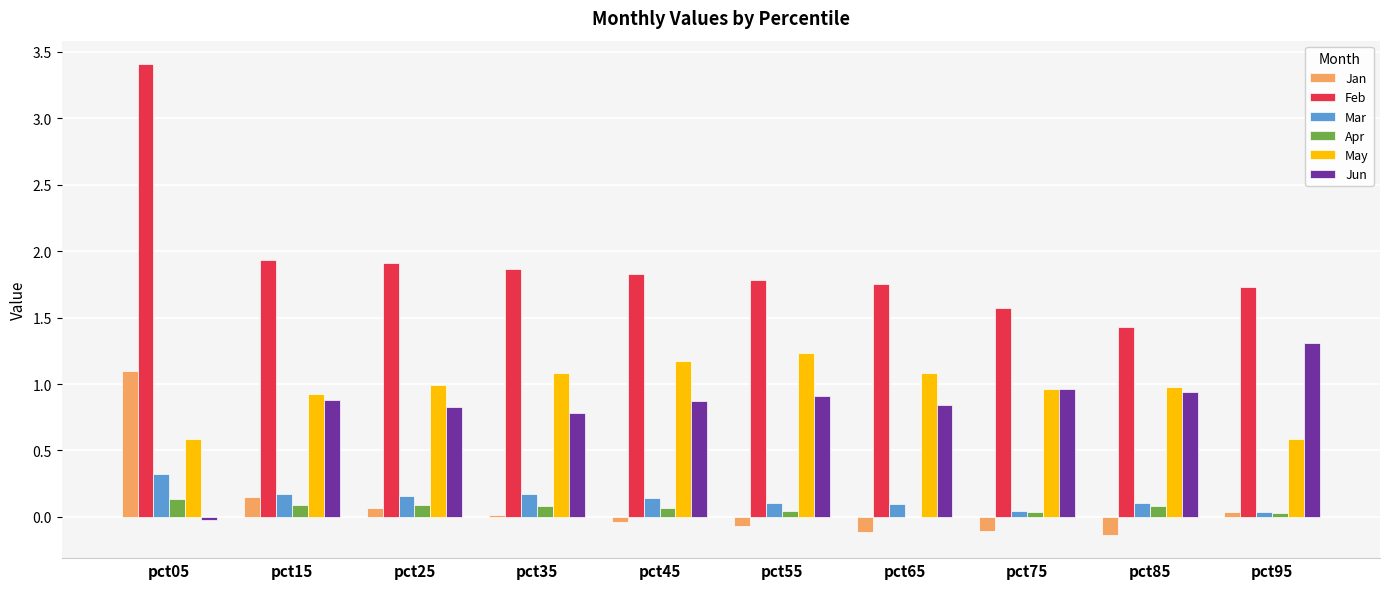

What are all the series names shown in the legend?

Jan, Feb, Mar, Apr, May, Jun